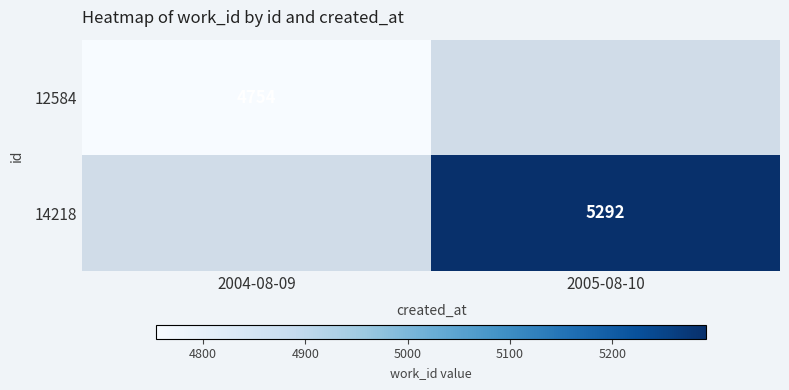

The 12584 series shows 4754 at 2004-08-09. True or false?

True